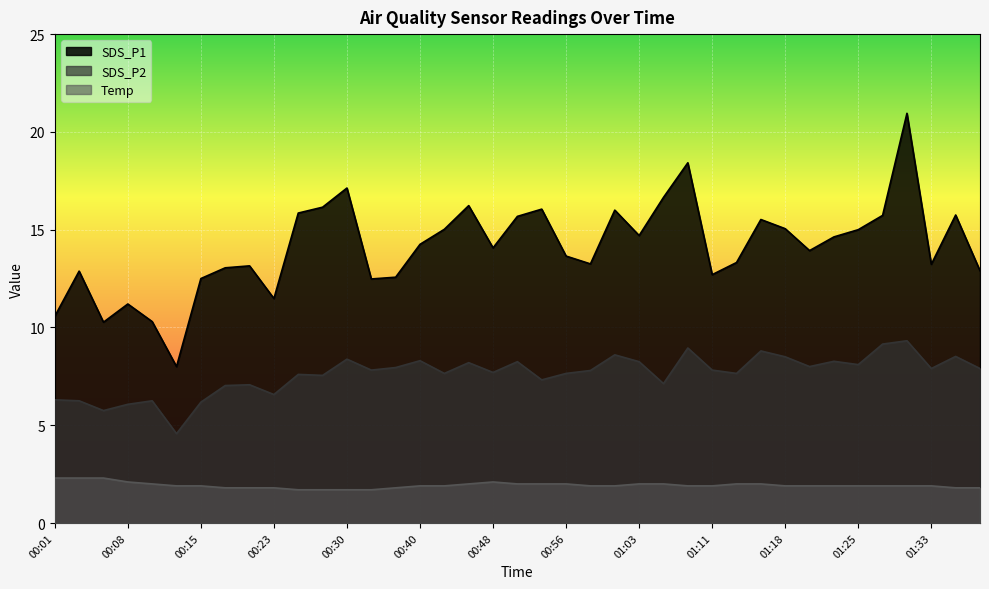

What is the total value across all series at 00:03?

21.4